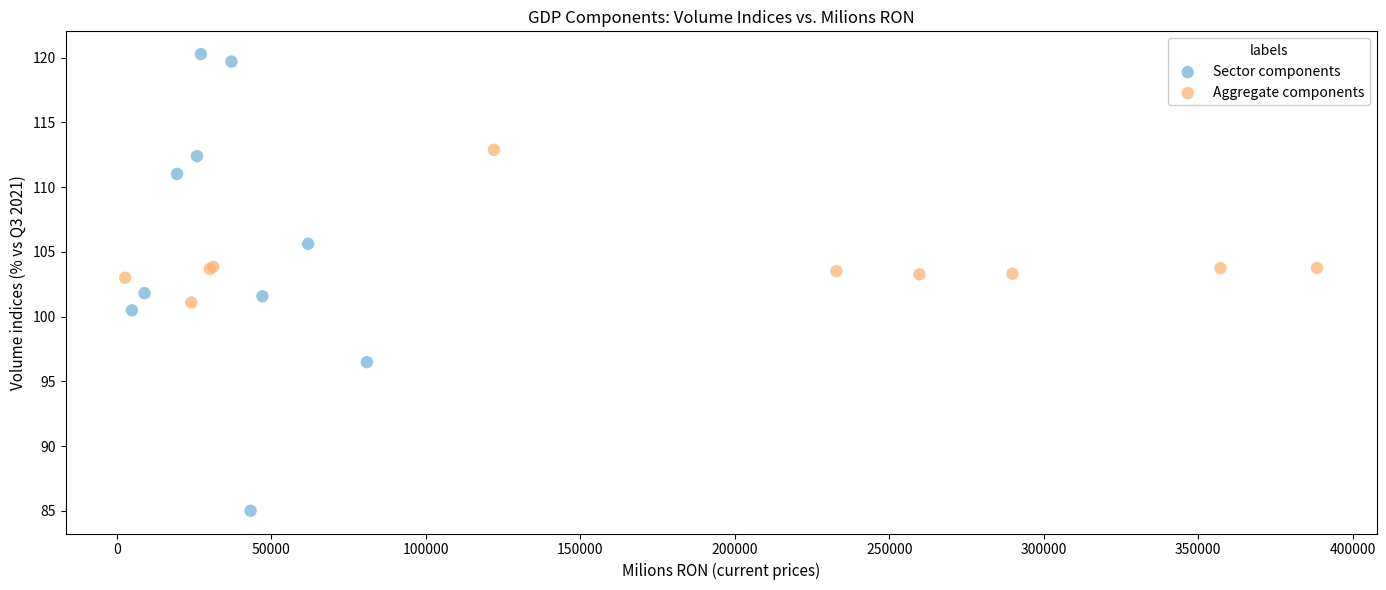

Which series has the widest spread of Y values?

Sector components